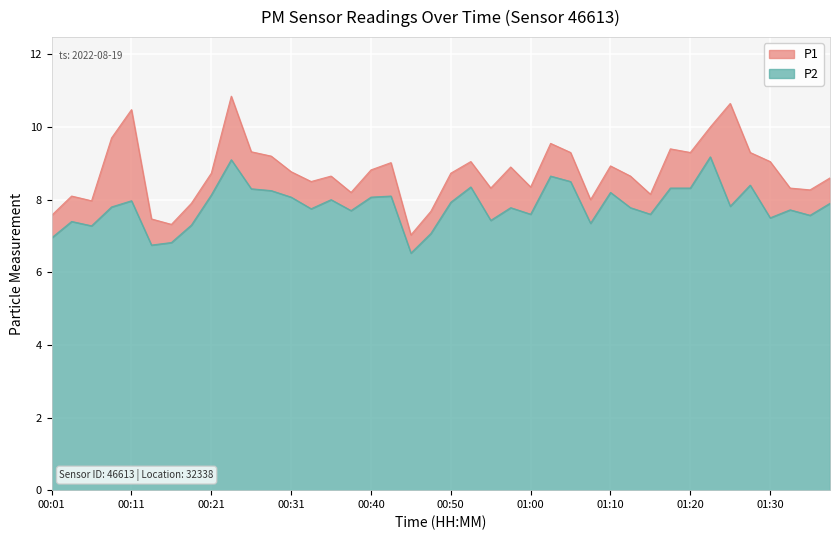

At how many categories does at least one series exceed 8?

32